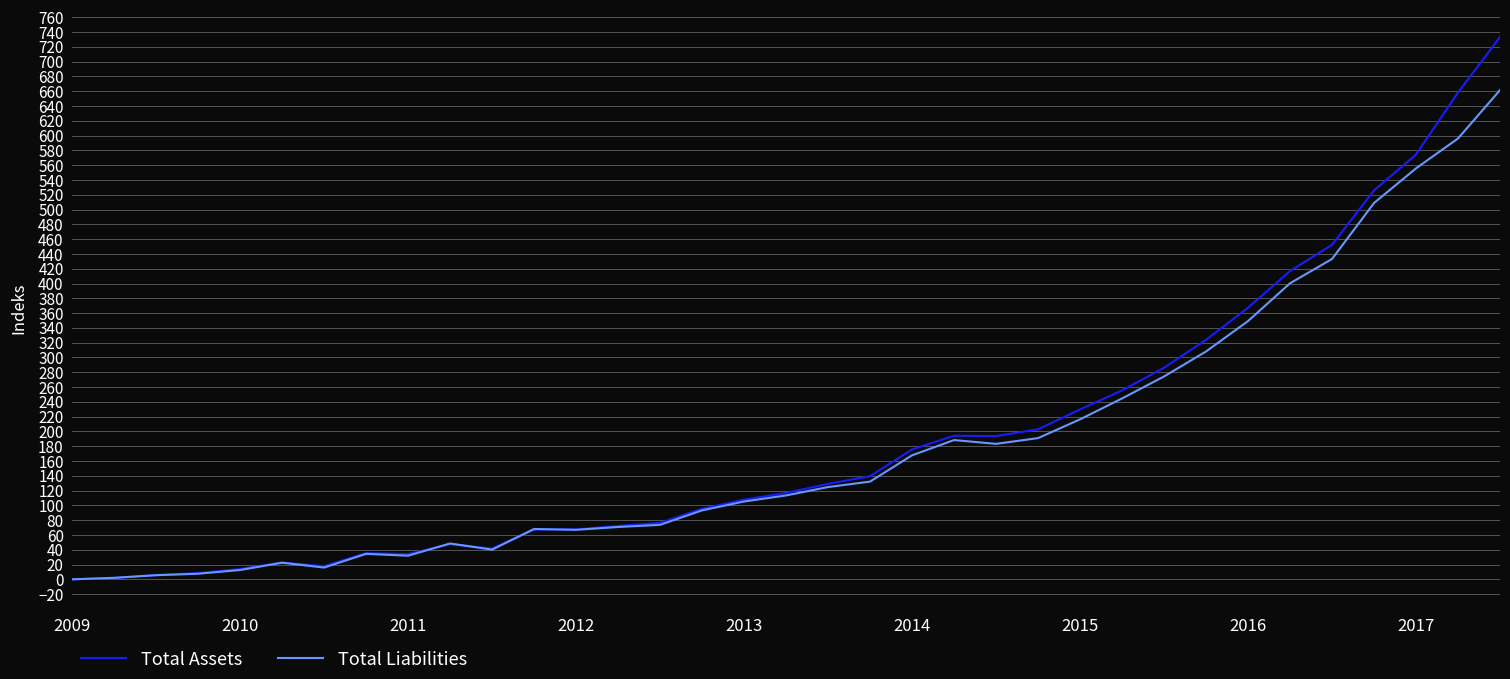

Which series has the largest range (max minus min)?

Total Assets